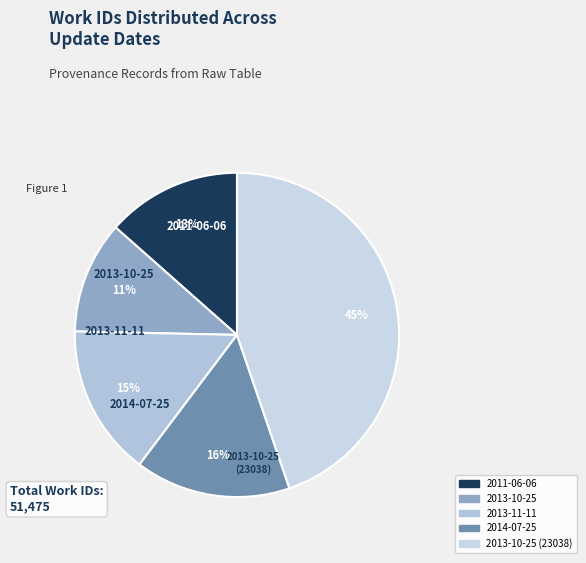

What is the total percentage of 2013-10-25 and 2013-11-11?

26.3%